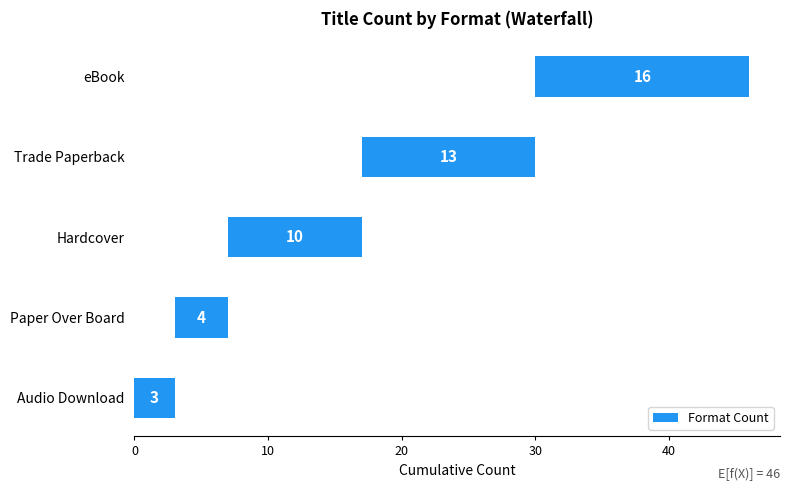

What is the approximate value at Hardcover, to the nearest 10?

10